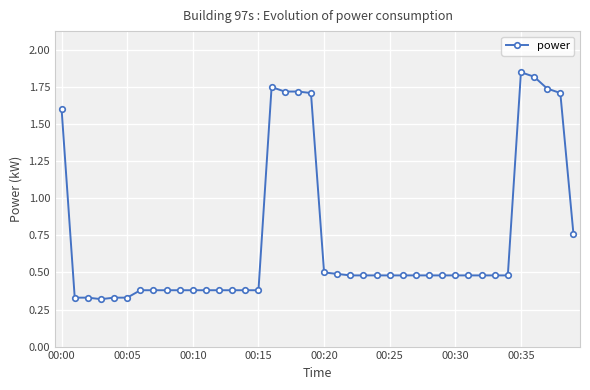

Count the values in the range 0 to 1.

31